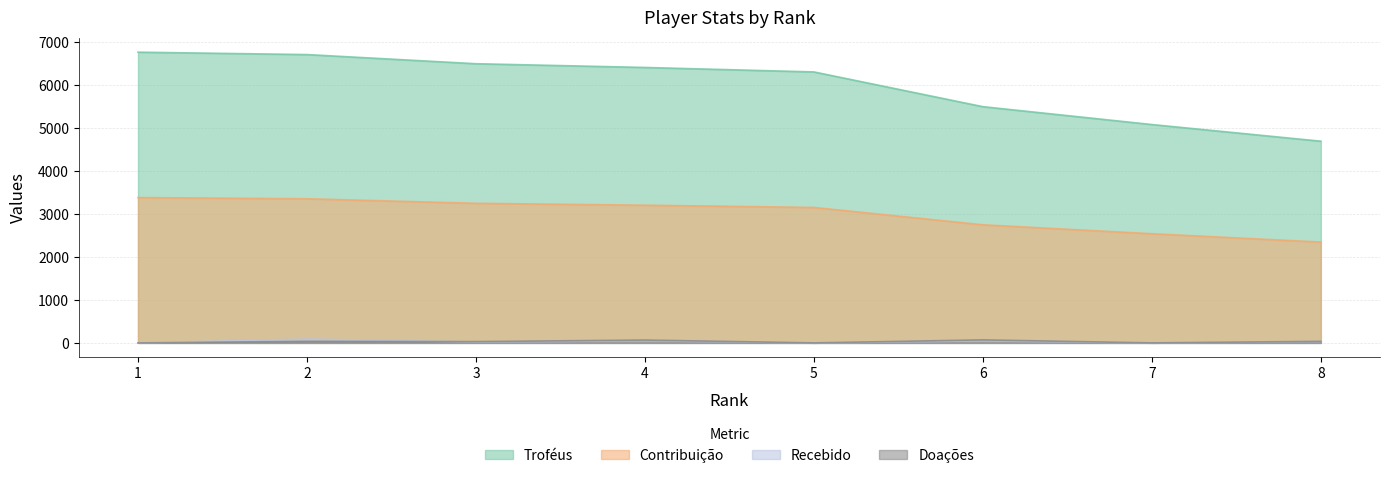

At which category does the chart reach its peak across all series?

1